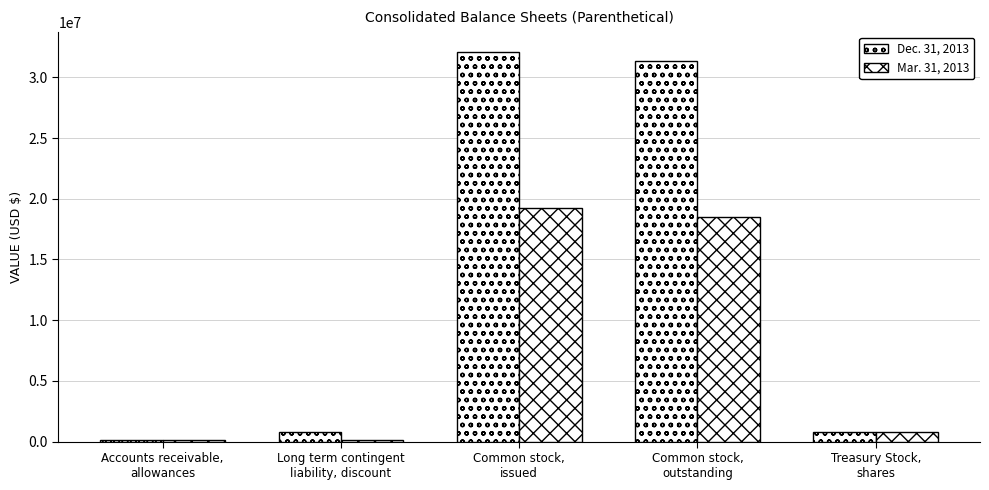

What is the label of the 4th bar from the left?

Common stock,
outstanding